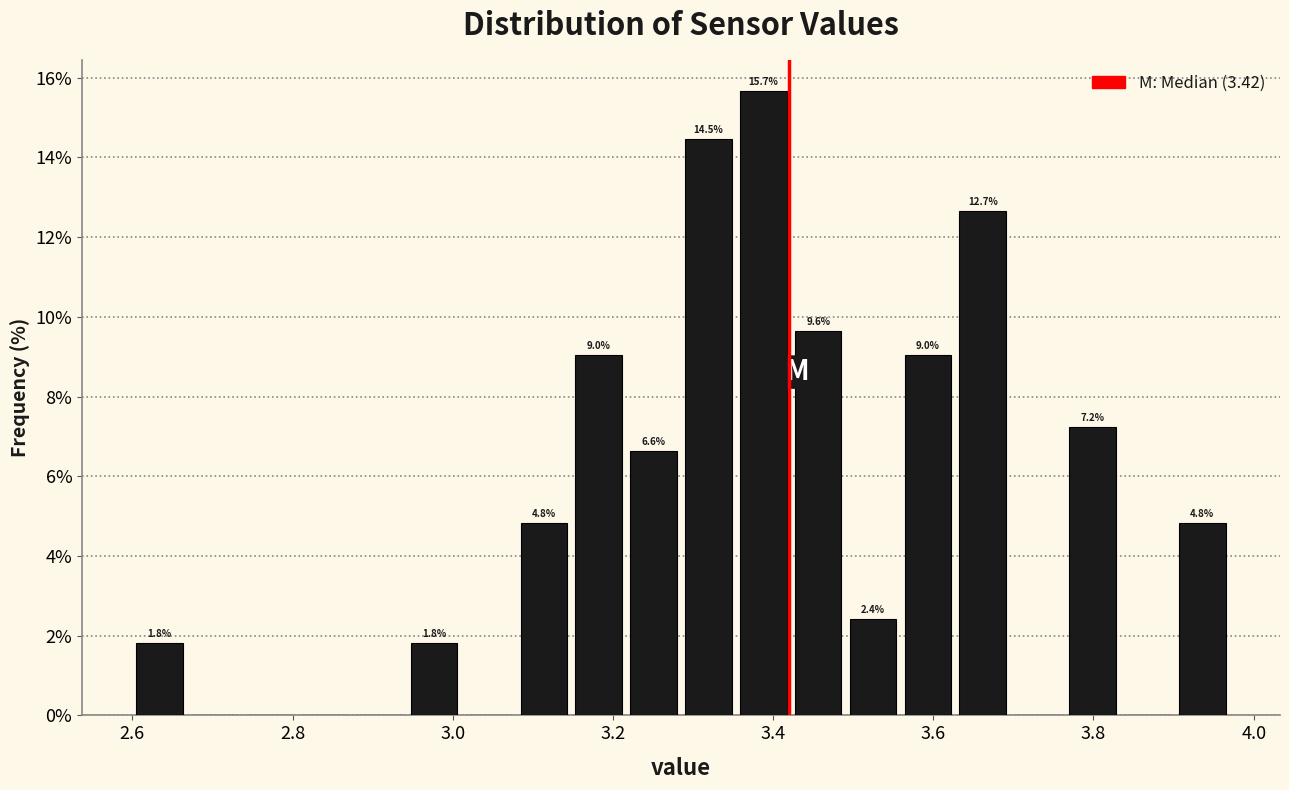

Read against the x-axis, roughly where is the centre of the tallest bar?

3.38